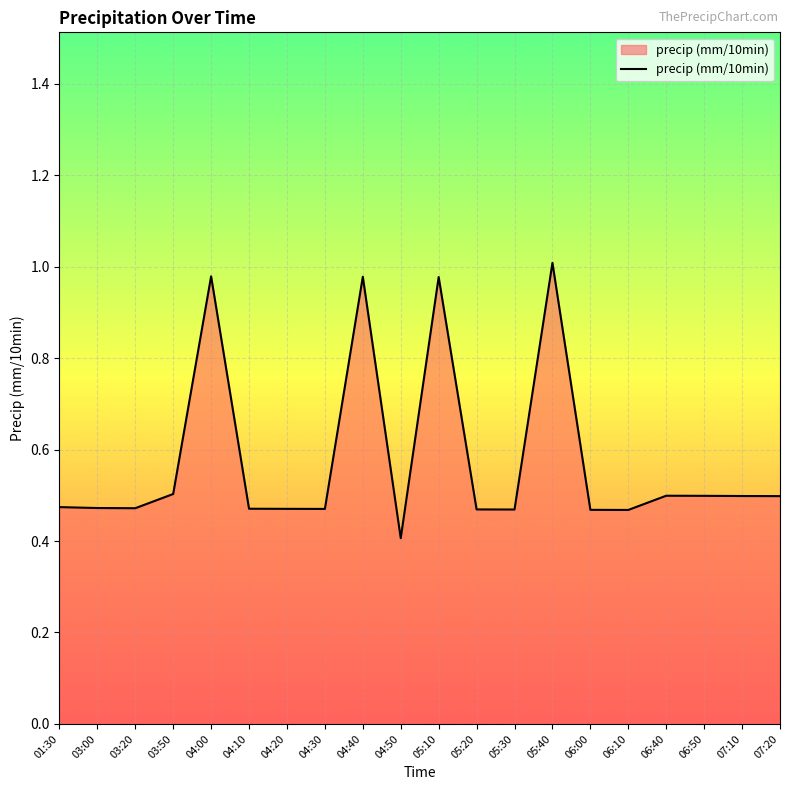

Is it true that the value at 05:20 is 0.1?

False